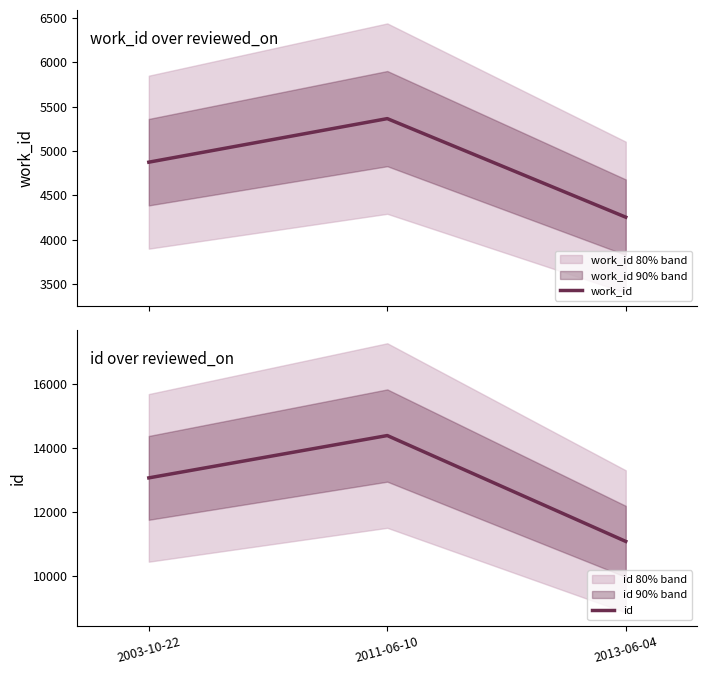

What is the highest value of the work_id series?

5366